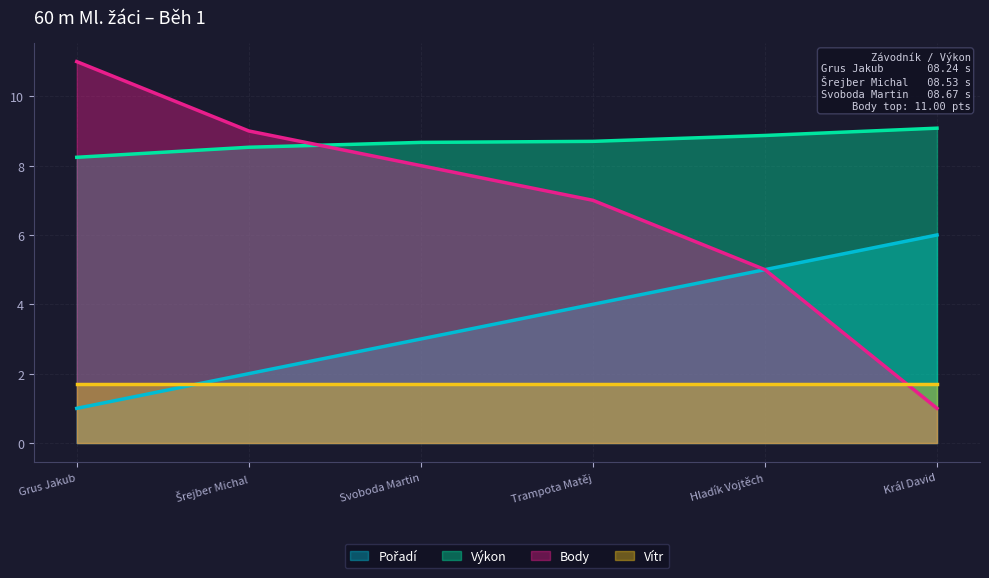

At which label does Výkon reach its minimum?

Grus Jakub